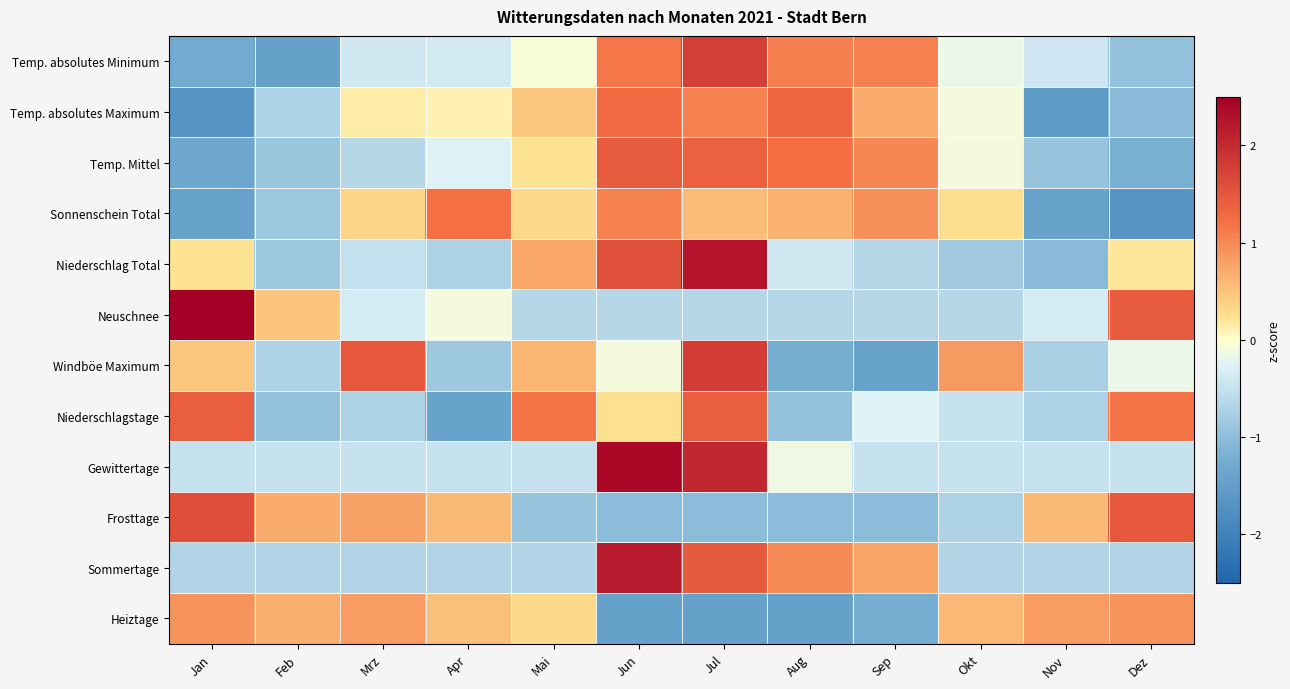

Reading left to right, extract all data points from this chart.

Temp. absolutes Minimum: Jan=-1.3	Feb=-1.5	Mrz=-0.4	Apr=-0.4	Mai=-0.0	Jun=1.2	Jul=1.8	Aug=1.1	Sep=1.1	Okt=-0.2	Nov=-0.4	Dez=-0.9
Temp. absolutes Maximum: Jan=-1.7	Feb=-0.7	Mrz=0.1	Apr=0.1	Mai=0.4	Jun=1.3	Jul=1.1	Aug=1.3	Sep=0.7	Okt=-0.1	Nov=-1.5	Dez=-1.1
Temp. Mittel: Jan=-1.3	Feb=-0.9	Mrz=-0.6	Apr=-0.3	Mai=0.2	Jun=1.4	Jul=1.4	Aug=1.2	Sep=1.0	Okt=-0.1	Nov=-0.9	Dez=-1.2
Sonnenschein Total: Jan=-1.4	Feb=-0.9	Mrz=0.3	Apr=1.2	Mai=0.3	Jun=1.1	Jul=0.6	Aug=0.7	Sep=1.0	Okt=0.3	Nov=-1.4	Dez=-1.6
Niederschlag Total: Jan=0.2	Feb=-0.8	Mrz=-0.5	Apr=-0.7	Mai=0.7	Jun=1.6	Jul=2.3	Aug=-0.4	Sep=-0.6	Okt=-0.8	Nov=-1.0	Dez=0.2
Neuschnee: Jan=2.7	Feb=0.5	Mrz=-0.4	Apr=-0.1	Mai=-0.6	Jun=-0.6	Jul=-0.6	Aug=-0.6	Sep=-0.6	Okt=-0.6	Nov=-0.4	Dez=1.4
Windböe Maximum: Jan=0.5	Feb=-0.7	Mrz=1.5	Apr=-0.9	Mai=0.6	Jun=-0.1	Jul=1.8	Aug=-1.2	Sep=-1.4	Okt=0.8	Nov=-0.8	Dez=-0.2
Niederschlagstage: Jan=1.4	Feb=-0.9	Mrz=-0.7	Apr=-1.4	Mai=1.2	Jun=0.2	Jul=1.4	Aug=-0.9	Sep=-0.2	Okt=-0.5	Nov=-0.7	Dez=1.2
Gewittertage: Jan=-0.5	Feb=-0.5	Mrz=-0.5	Apr=-0.5	Mai=-0.5	Jun=2.4	Jul=2.0	Aug=-0.1	Sep=-0.5	Okt=-0.5	Nov=-0.5	Dez=-0.5
Frosttage: Jan=1.6	Feb=0.7	Mrz=0.8	Apr=0.6	Mai=-0.9	Jun=-1.0	Jul=-1.0	Aug=-1.0	Sep=-1.0	Okt=-0.7	Nov=0.6	Dez=1.5
Sommertage: Jan=-0.7	Feb=-0.7	Mrz=-0.7	Apr=-0.7	Mai=-0.7	Jun=2.2	Jul=1.5	Aug=1.0	Sep=0.8	Okt=-0.7	Nov=-0.7	Dez=-0.7
Heiztage: Jan=0.9	Feb=0.7	Mrz=0.8	Apr=0.5	Mai=0.3	Jun=-1.4	Jul=-1.4	Aug=-1.4	Sep=-1.2	Okt=0.6	Nov=0.8	Dez=0.9